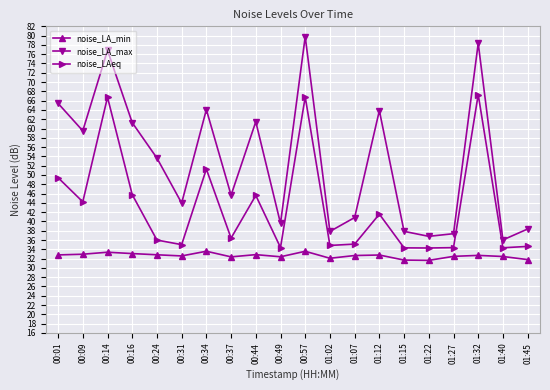

Which label corresponds to the largest value in the chart?

00:57